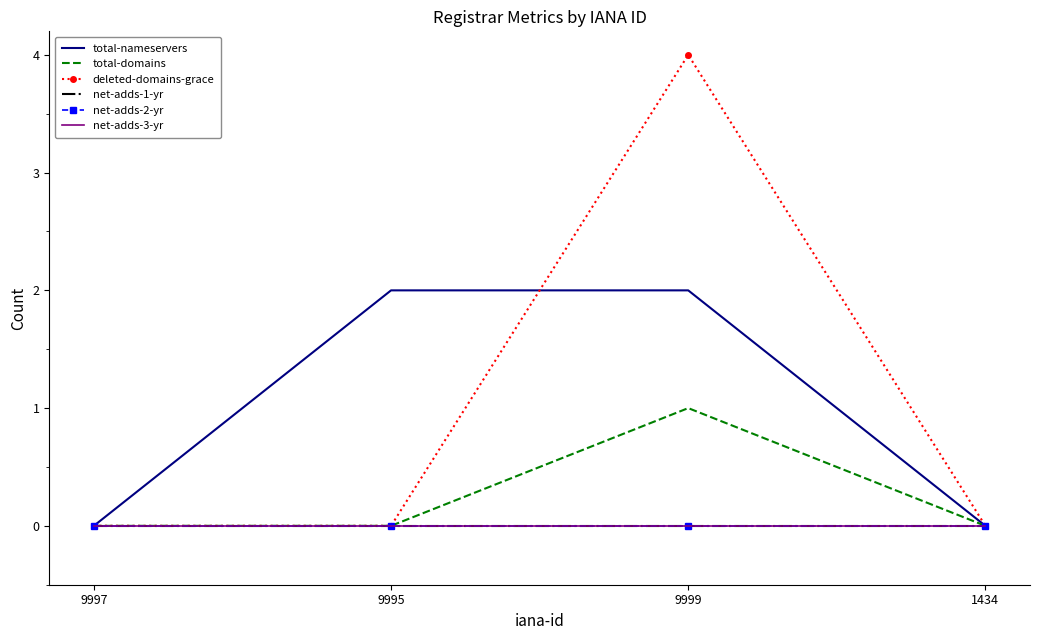

Count the number of data series in this chart.

6